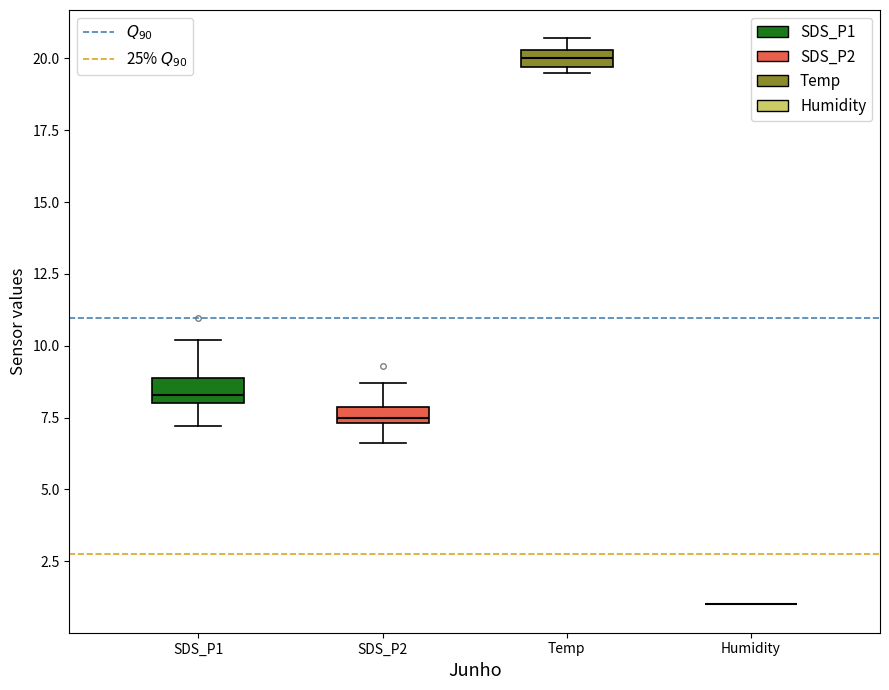

Where does the lower whisker of the box for SDS_P2 end on the y-axis? The values are not printed on the chart, so give them approximately, as read against the axis.

6.5